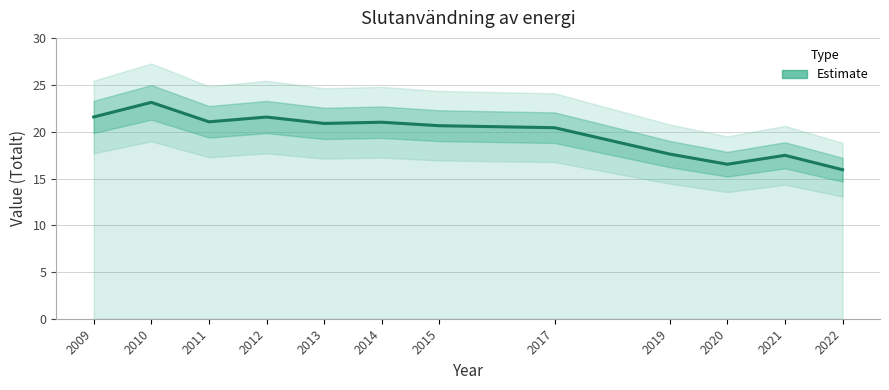

How many points are lower than both their immediate neighbors (excluding endpoints)?

3